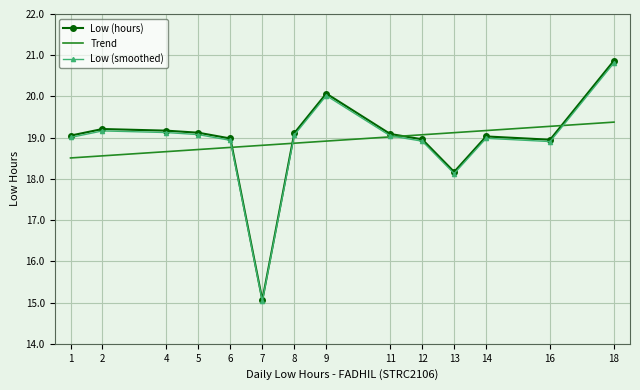

The Low (smoothed) series shows 4.4 at 14. True or false?

False